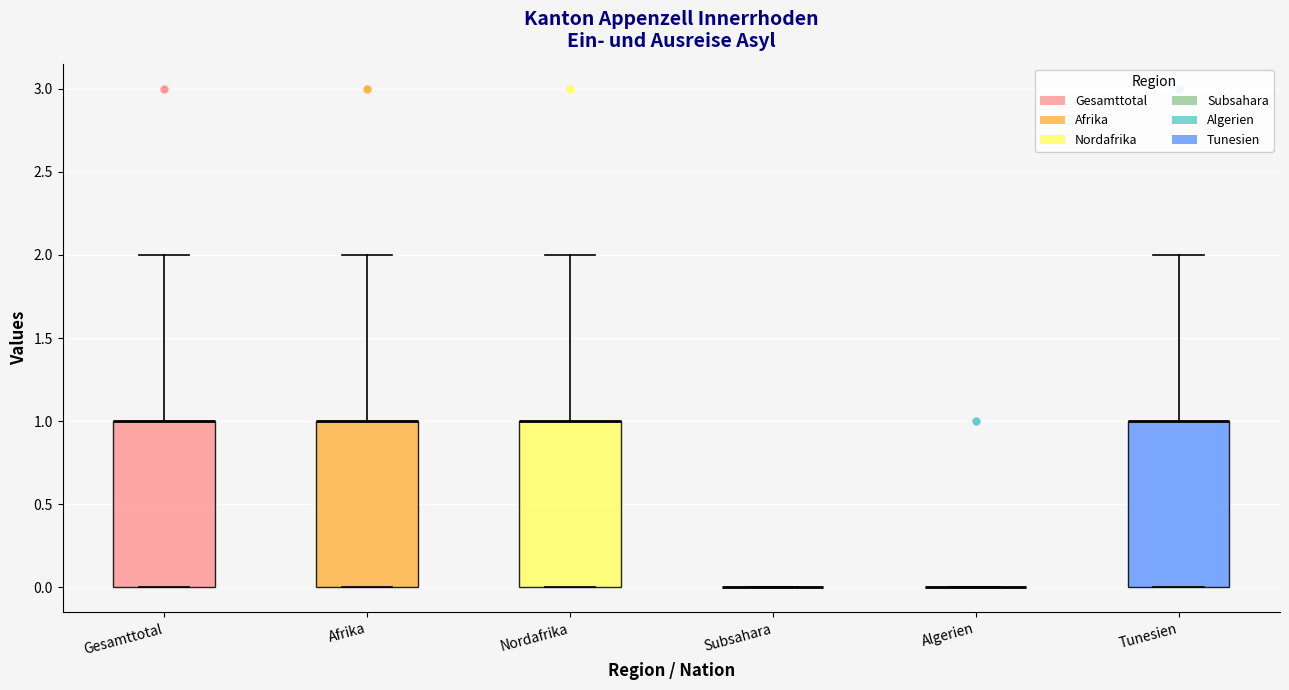

Reading left to right, transcribe this box plot: for each box, give where its median line is, the range the box spans, and where its two whiskers end, as read against the y-axis. The values are not printed on the chart, so give them approximately, as read against the axis.

Gesamttotal: median 1 (drawn on the box's upper edge), box 0 to 1, whiskers 0 to 2
Afrika: median 1 (drawn on the box's upper edge), box 0 to 1, whiskers 0 to 2
Nordafrika: median 1 (drawn on the box's upper edge), box 0 to 1, whiskers 0 to 2
Subsahara: box collapsed to a line at 0, whiskers 0 to 0
Algerien: box collapsed to a line at 0, whiskers 0 to 0
Tunesien: median 1 (drawn on the box's upper edge), box 0 to 1, whiskers 0 to 2